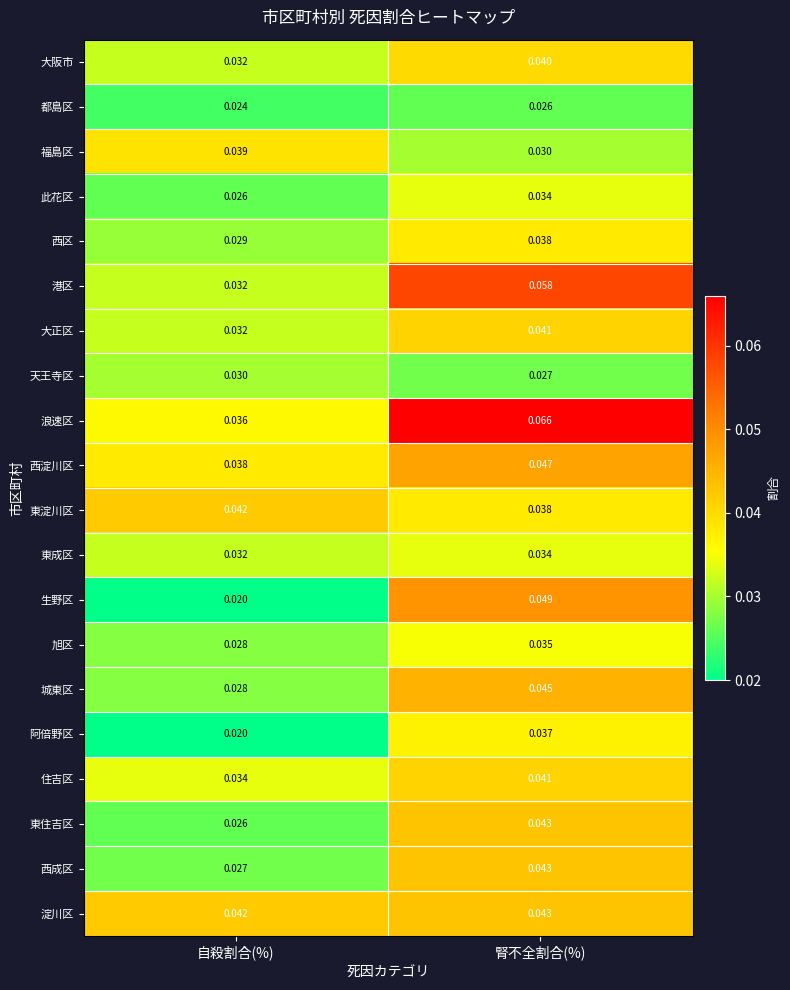

Which series has the largest total across all categories?

浪速区